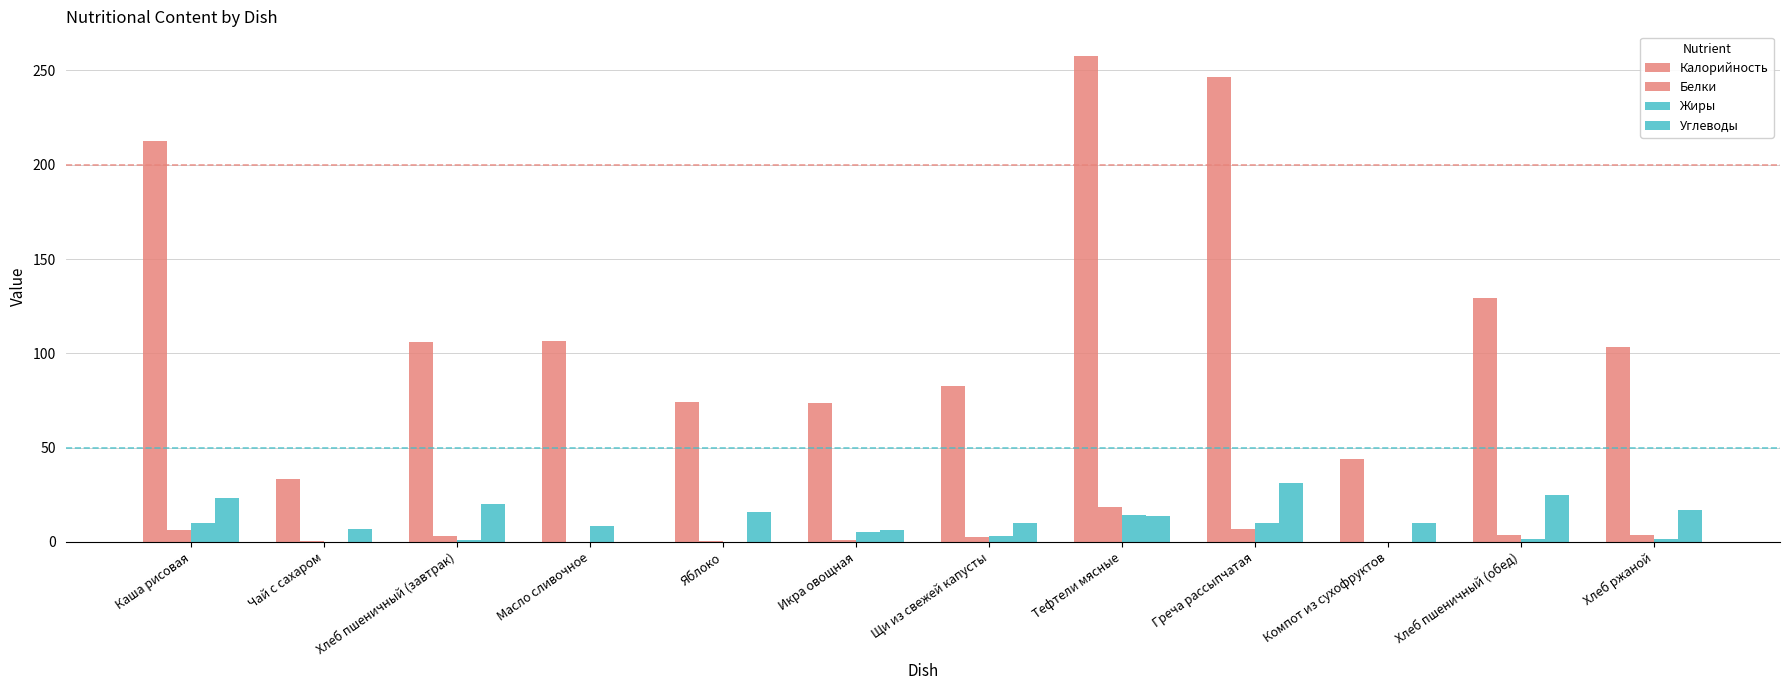

The Белки series shows 1.1 at Хлеб ржаной. True or false?

False